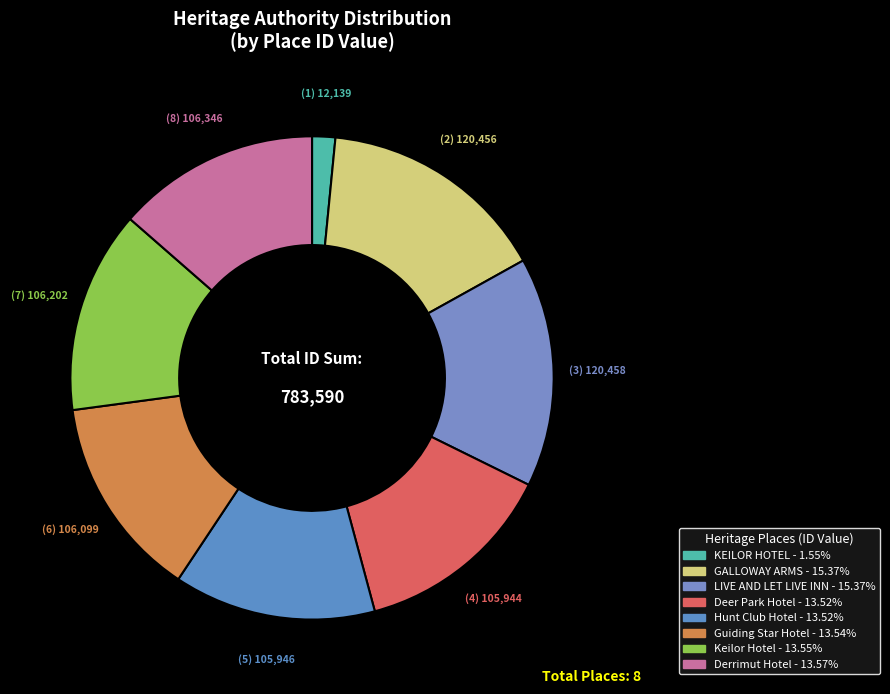

What is the largest slice in the pie chart?

LIVE AND LET LIVE INN